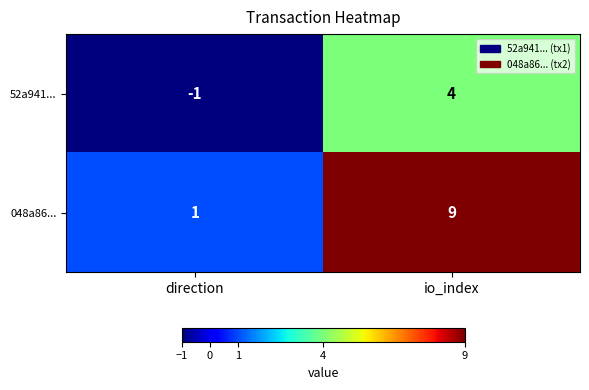

What is the difference between the 048a86... values at direction and io_index?

8